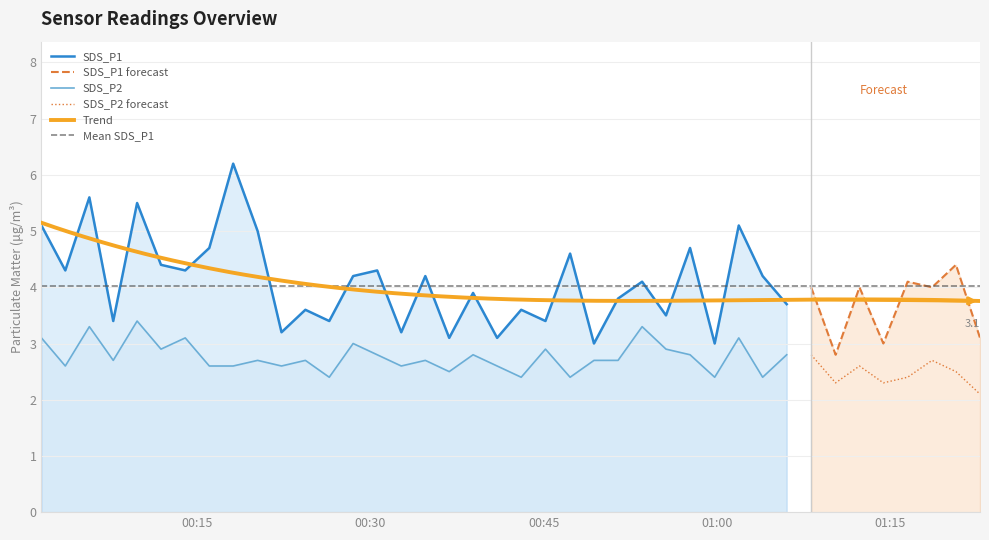

The SDS_P2 series shows 2.3 at 33. True or false?

True